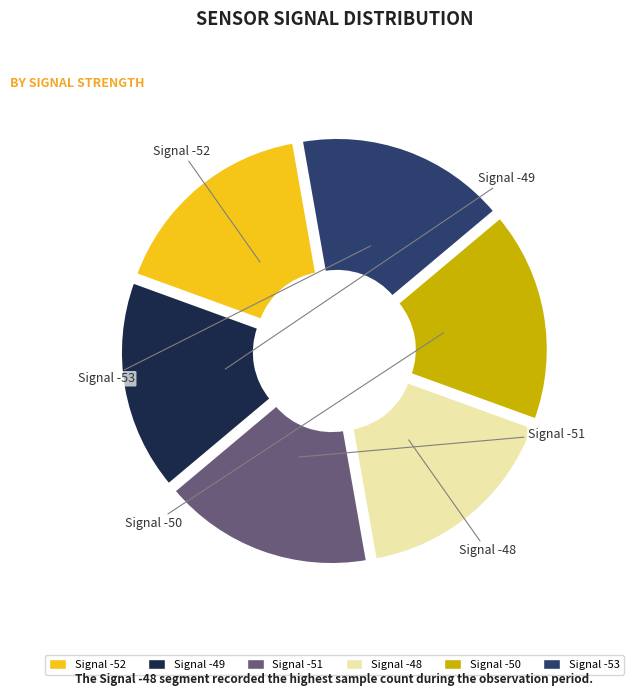

Approximately how many times larger is the value at Signal -48 compared to Signal -51?

1.0